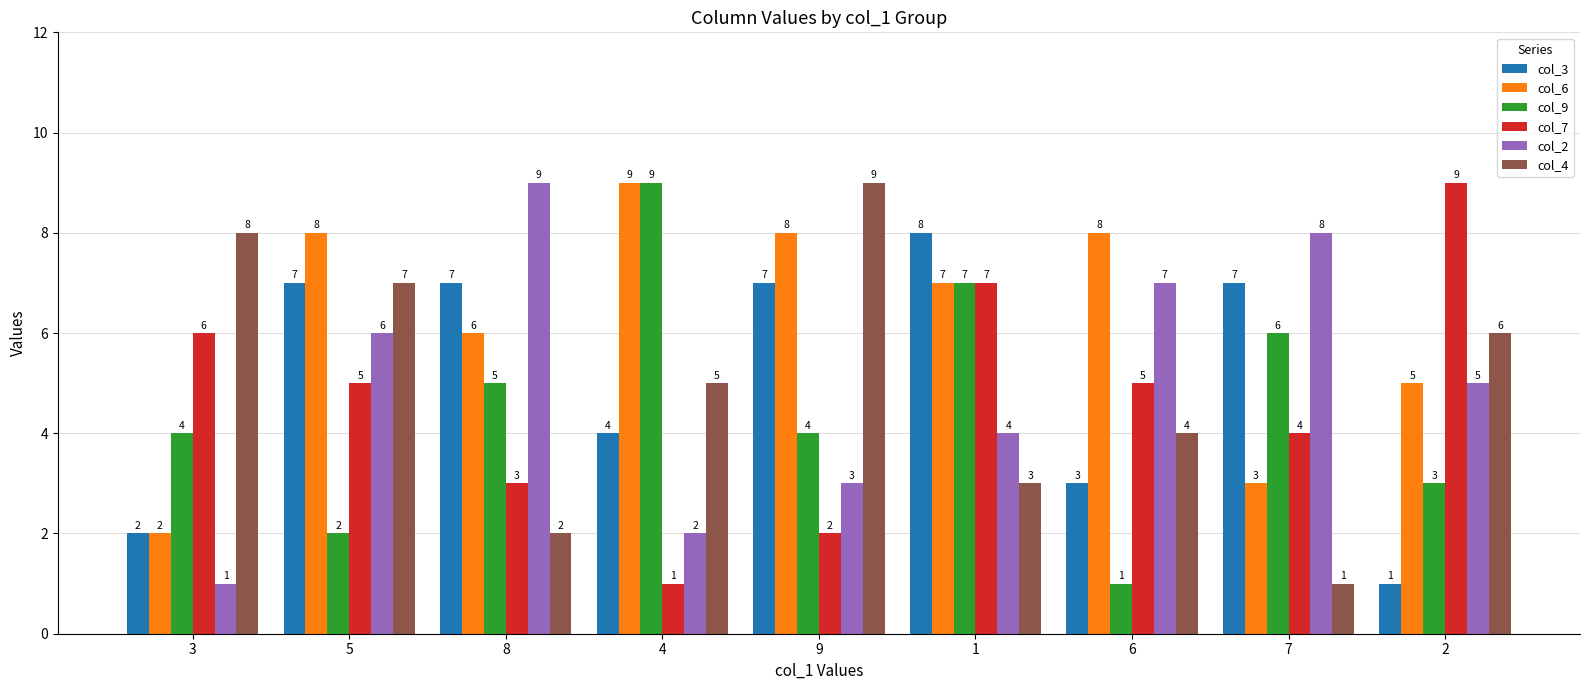

What is the difference between the col_7 values at 6 and 2?

4